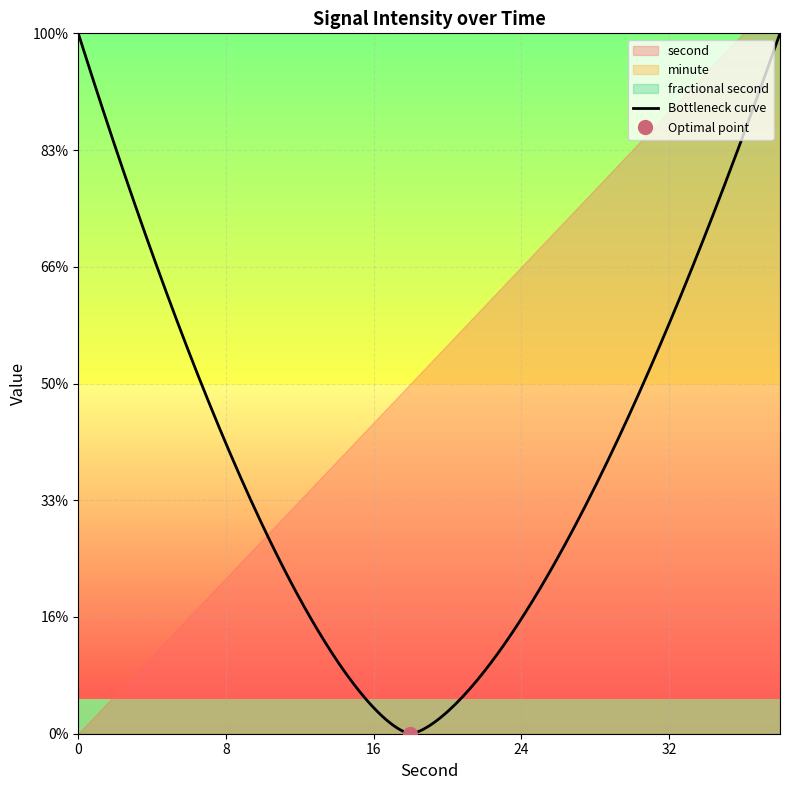

What is the total value across all series at 14?

14